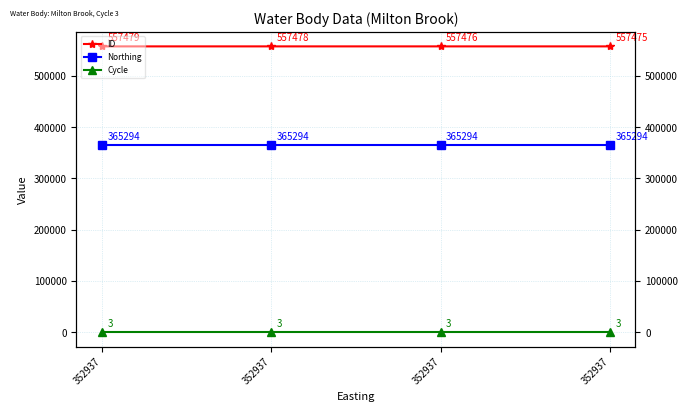

What is the average value of the Northing series?

365294